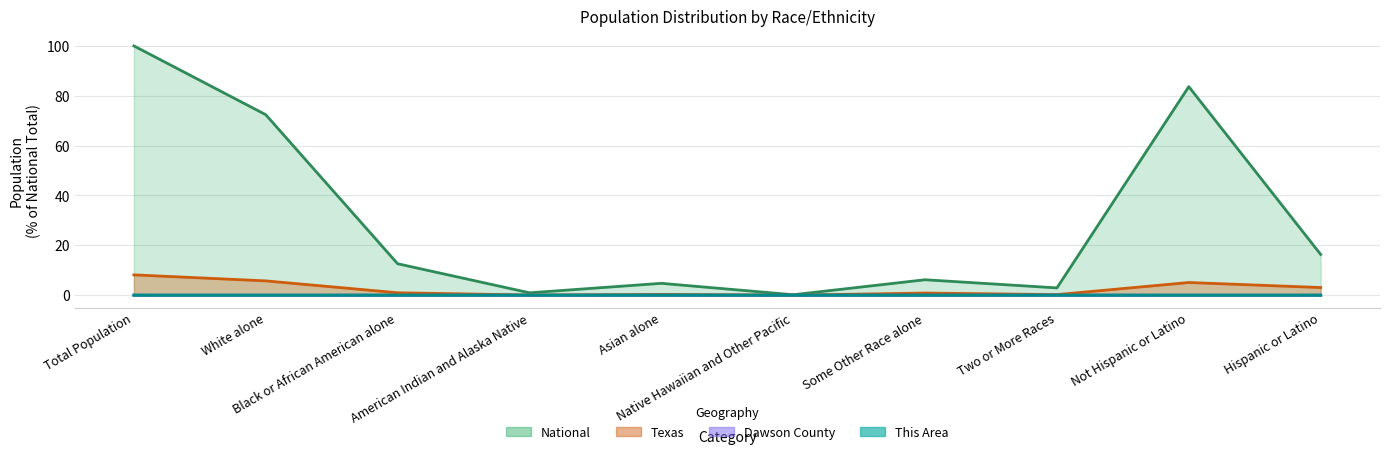

Rank the series at Asian alone from highest to lowest value.

National, Texas, Dawson County, This Area